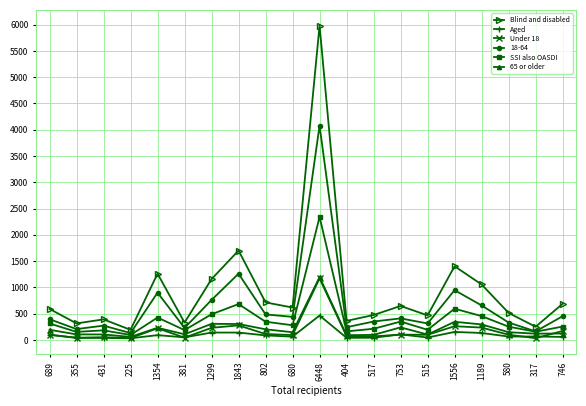

Which series has the largest range (max minus min)?

Blind and disabled